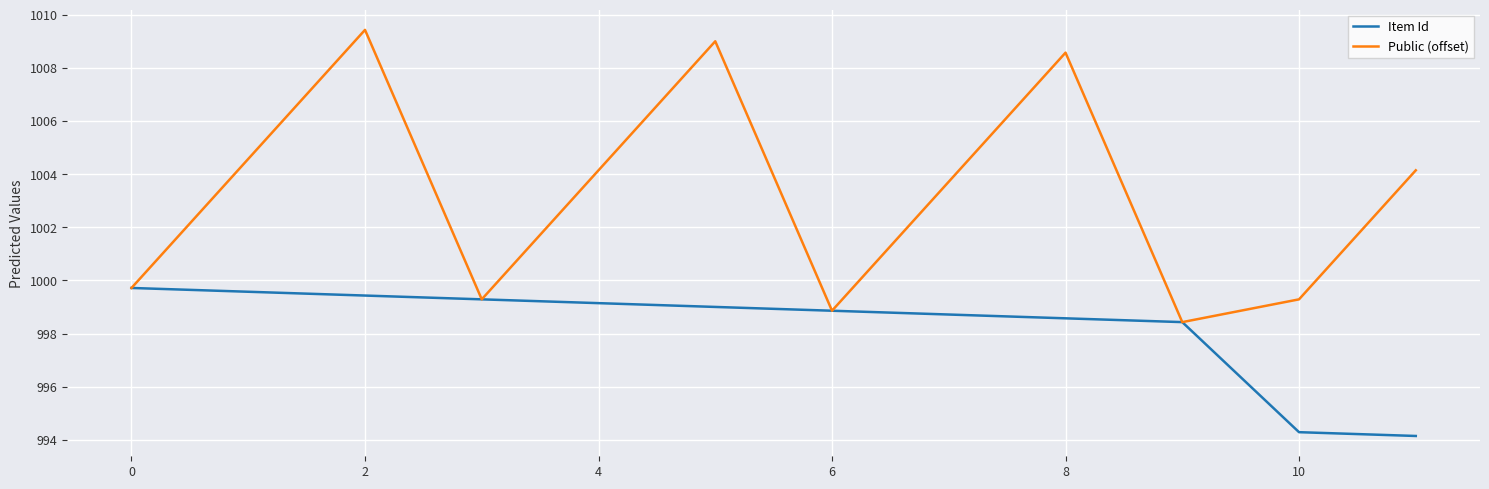

Count the number of categories in the chart.

12